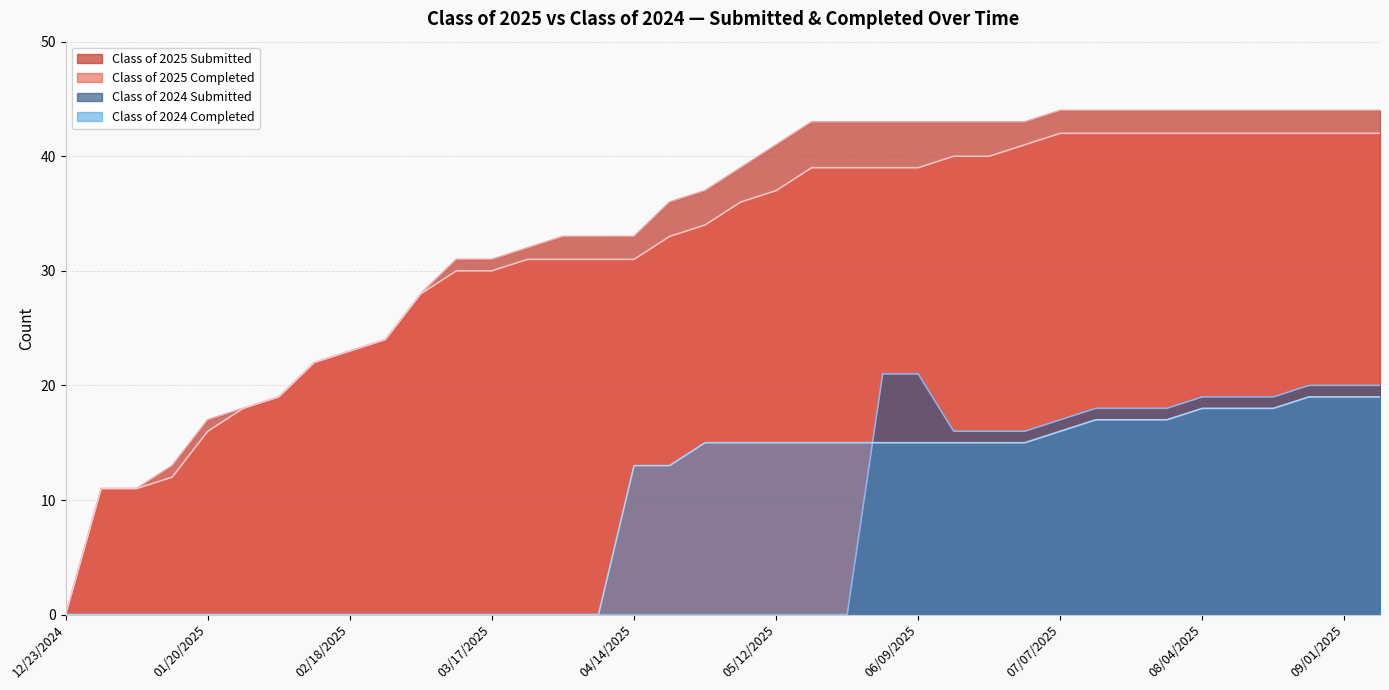

What is the difference between the highest and lowest values at 06/09/2025?

28